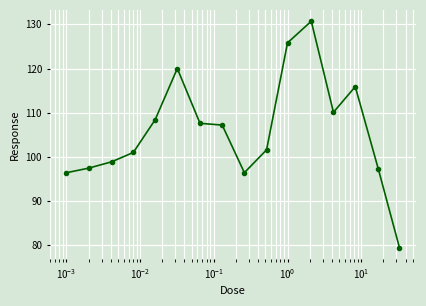

What is the difference between the maximum and minimum values?

51.2